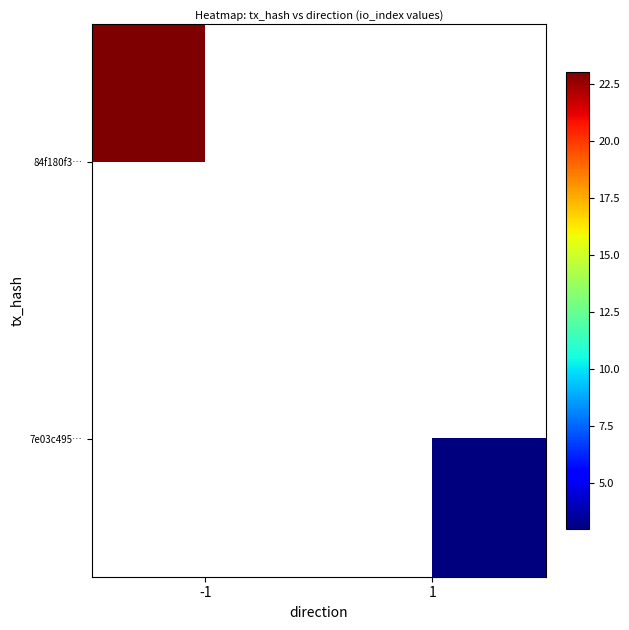

How many data points does each series have?

2